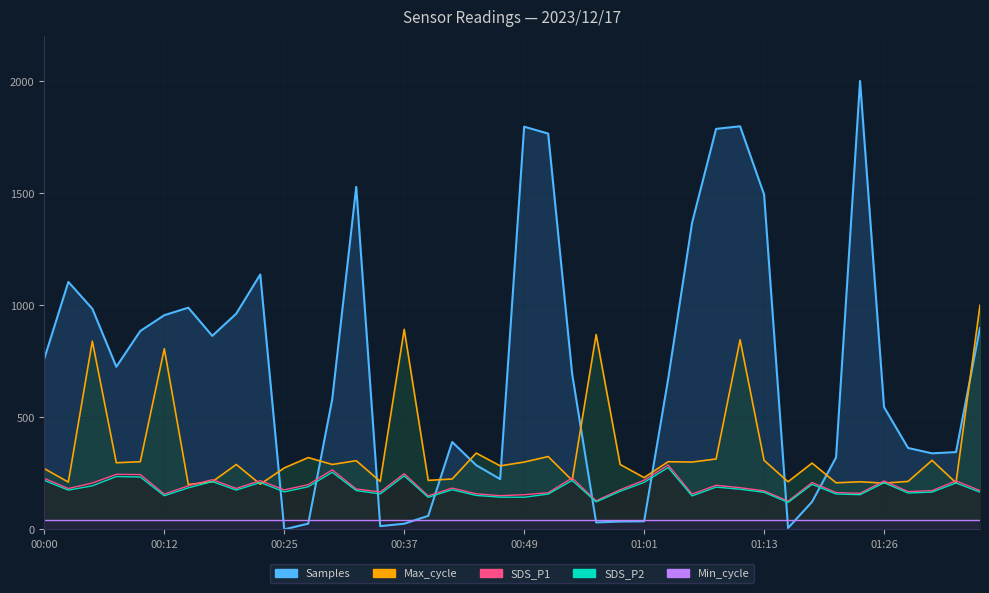

What is the difference between the maximum and minimum values in the SDS_P1 series?

161.2